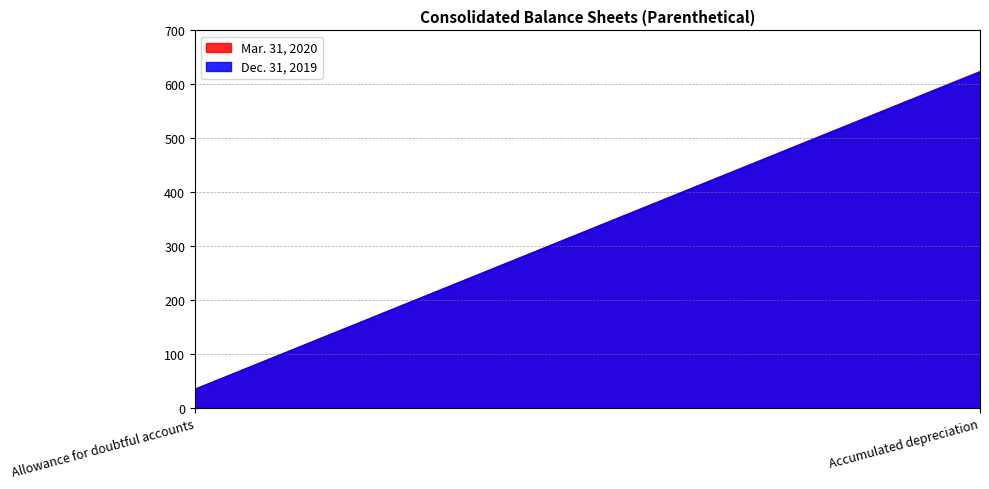

Count the Mar. 31, 2020 values in the range 34 to 623.

2